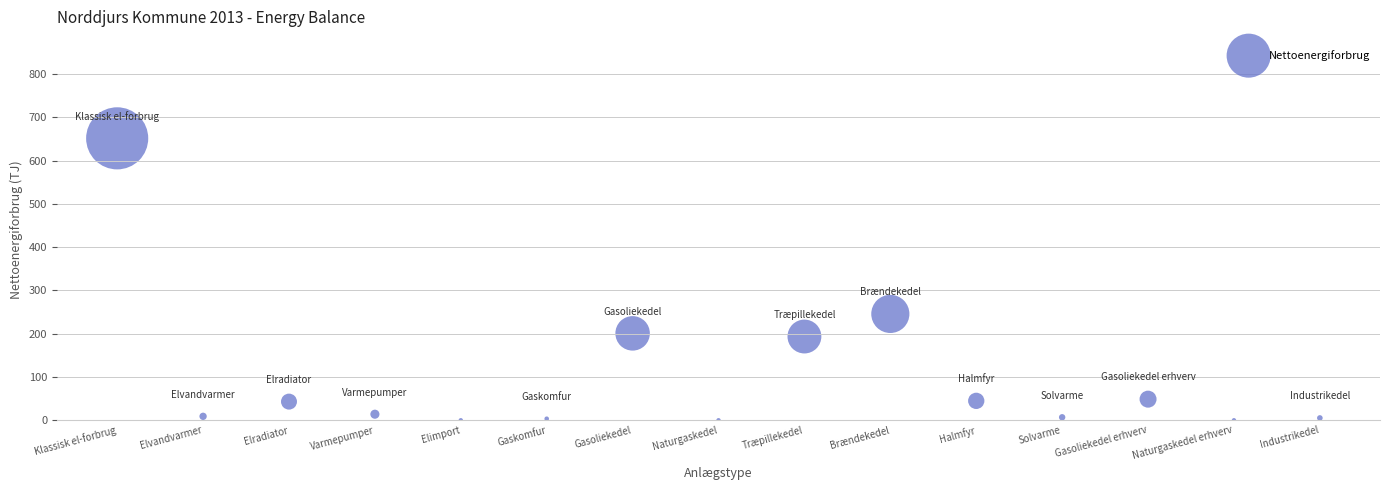

What is the range of Y values (max minus min)?

651.4